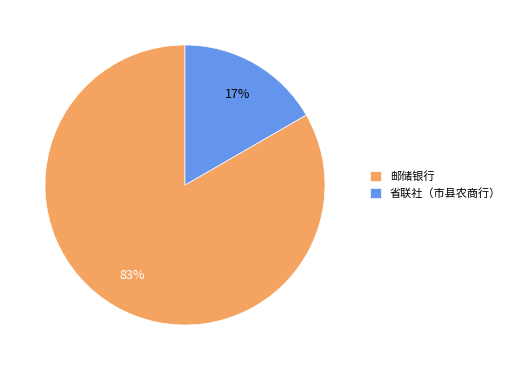

Rank the categories by value from highest to lowest.

邮储银行, 省联社（市县农商行）